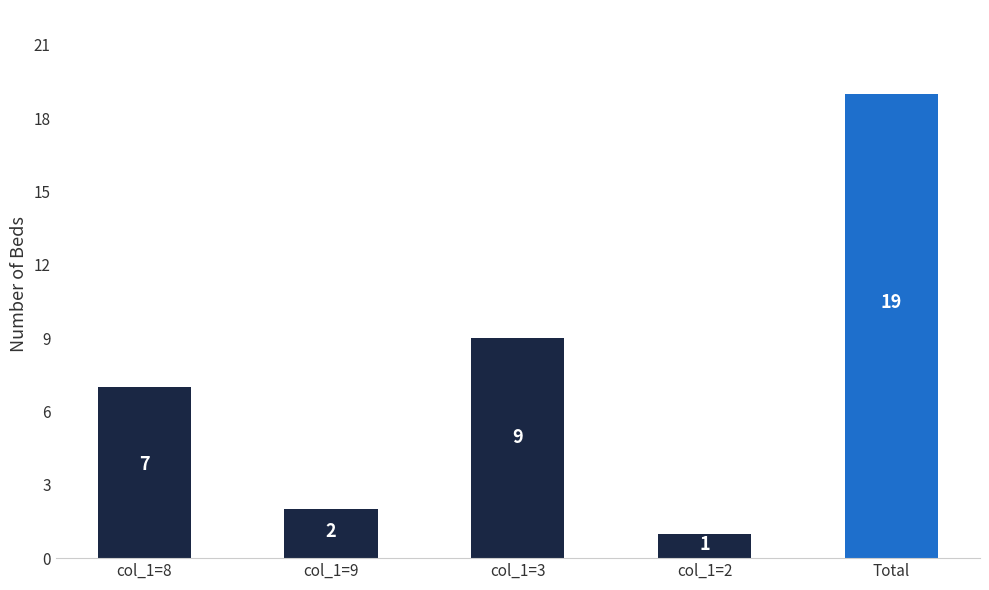

How many bars are there in total?

5